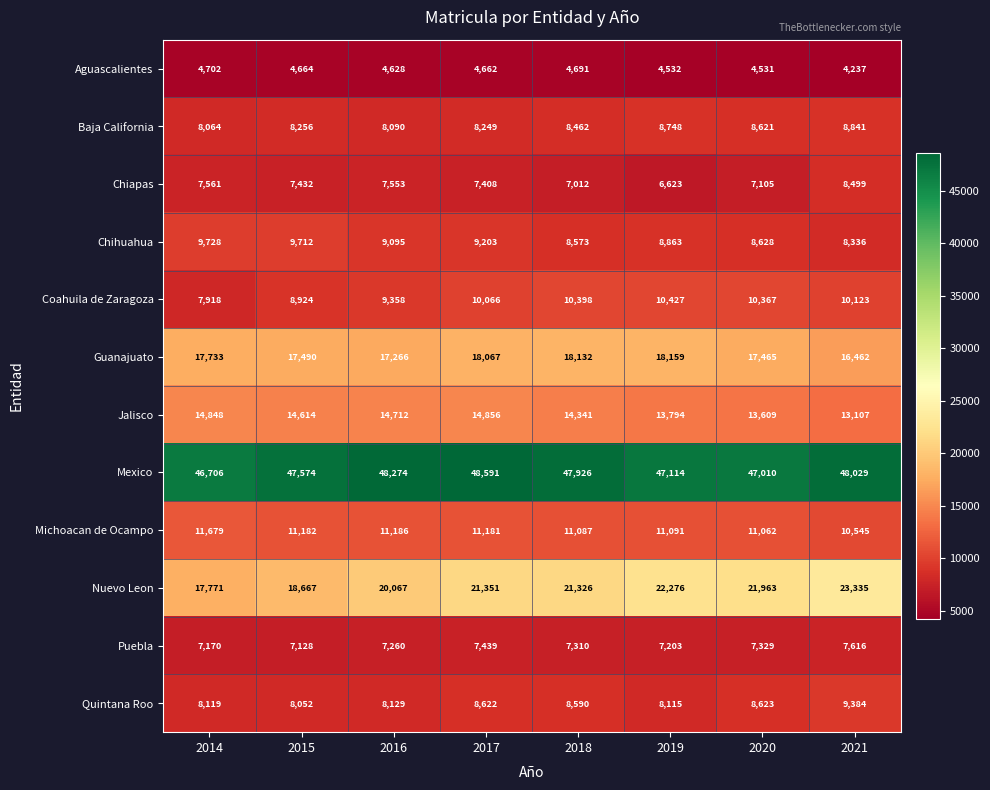

What is the maximum value shown in the chart?

48591